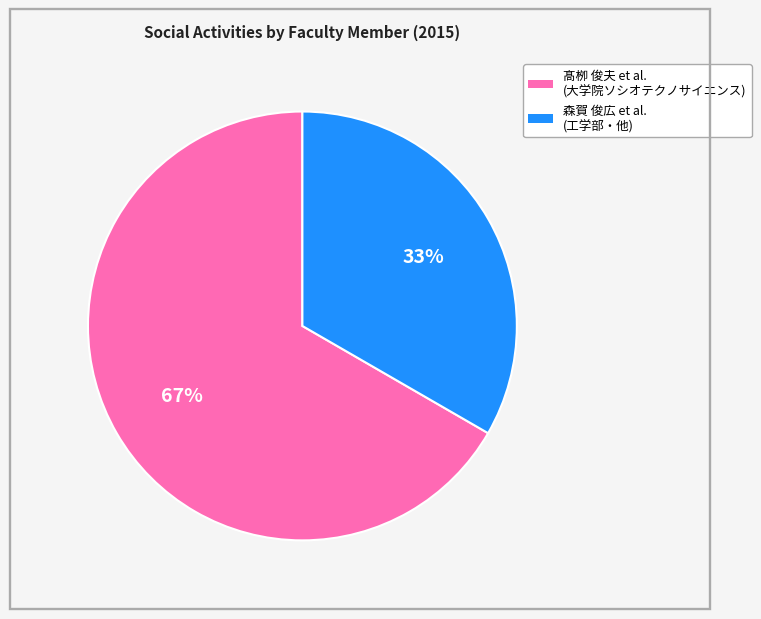

To the nearest percent, what is the average slice percentage?

50%